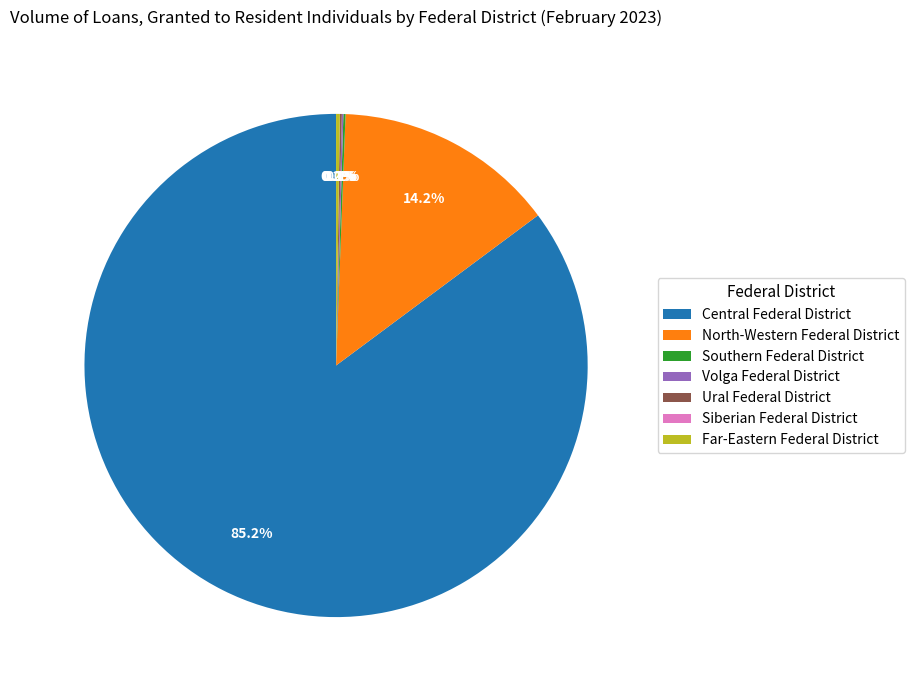

Is Central Federal District the majority of the pie?

Yes